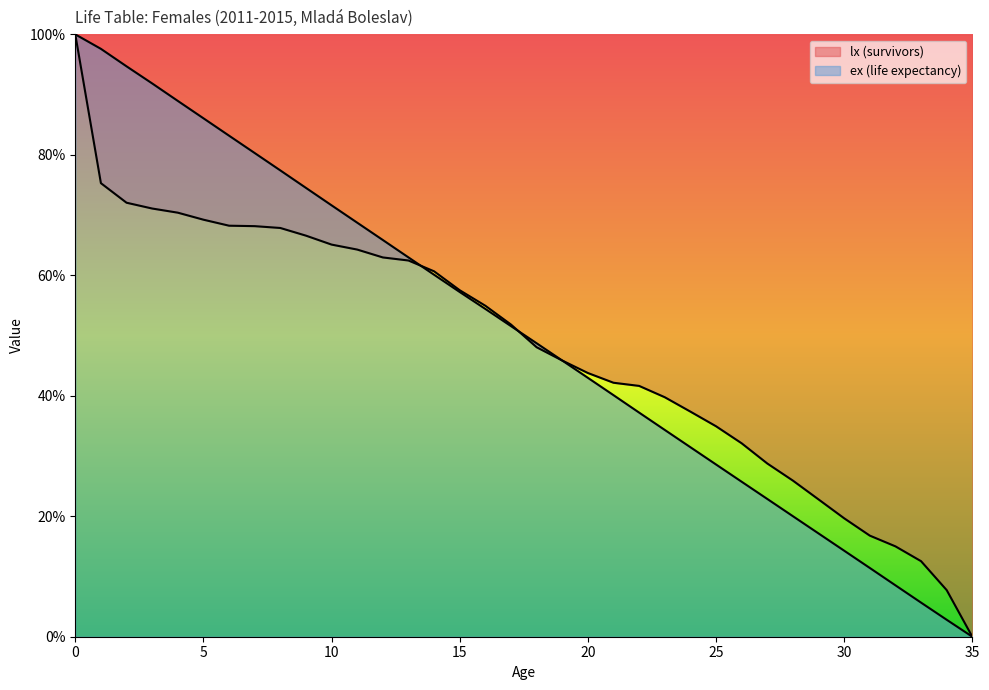

What is the value of the lx point at the 31st from the left?

19.7